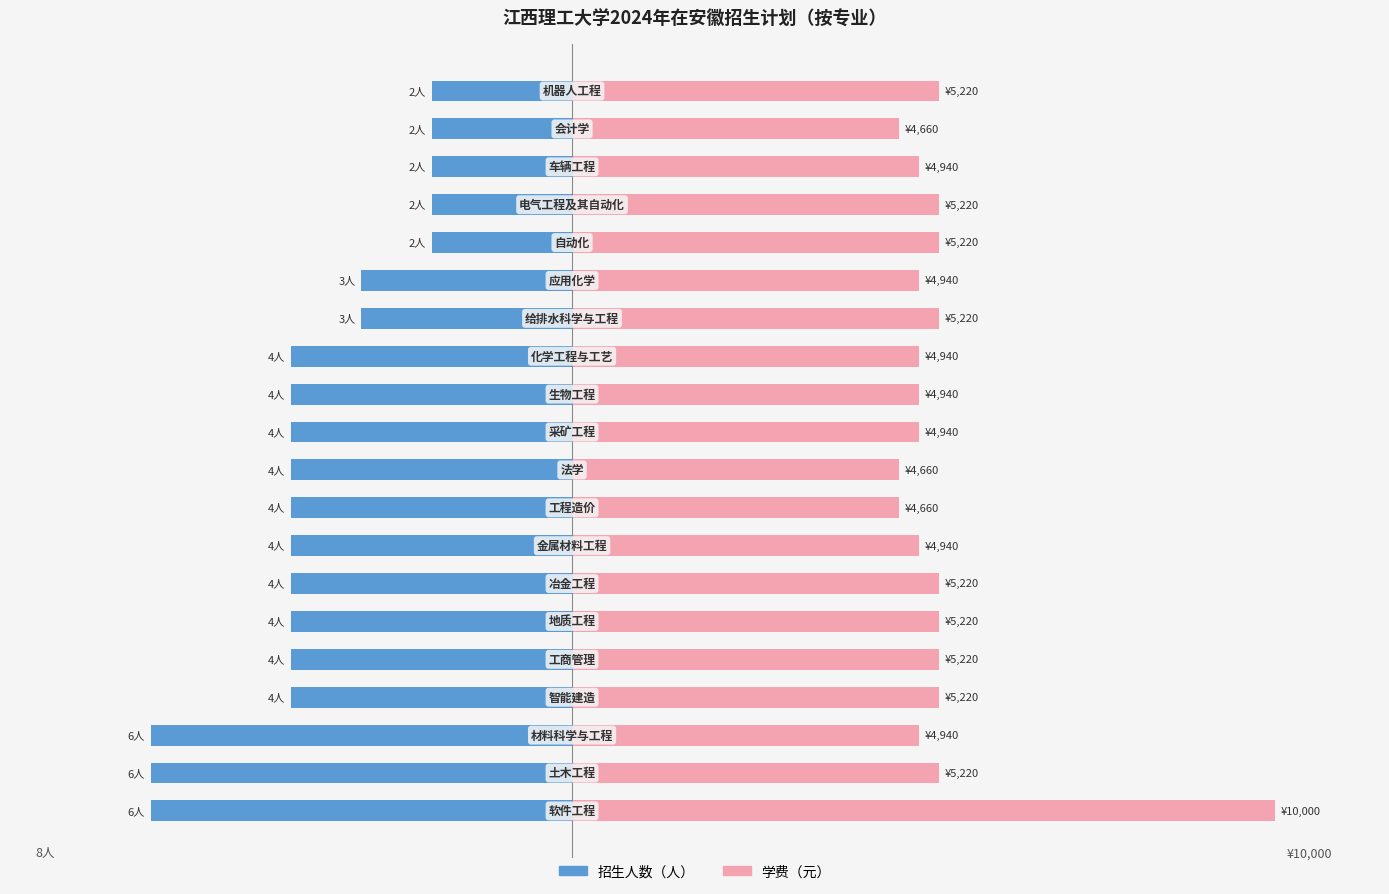

Is it true that 招生人数 equals -2.0 at 18?

True